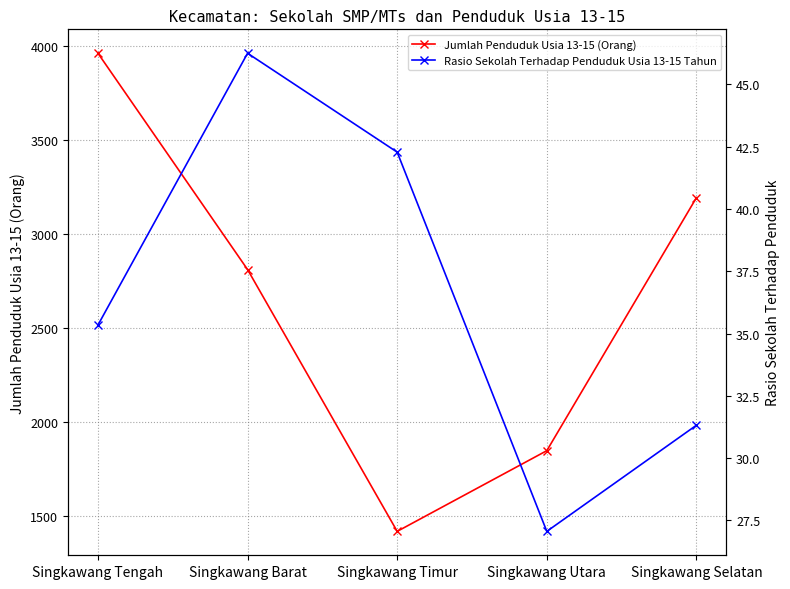

What position from the left is Singkawang Utara?

4